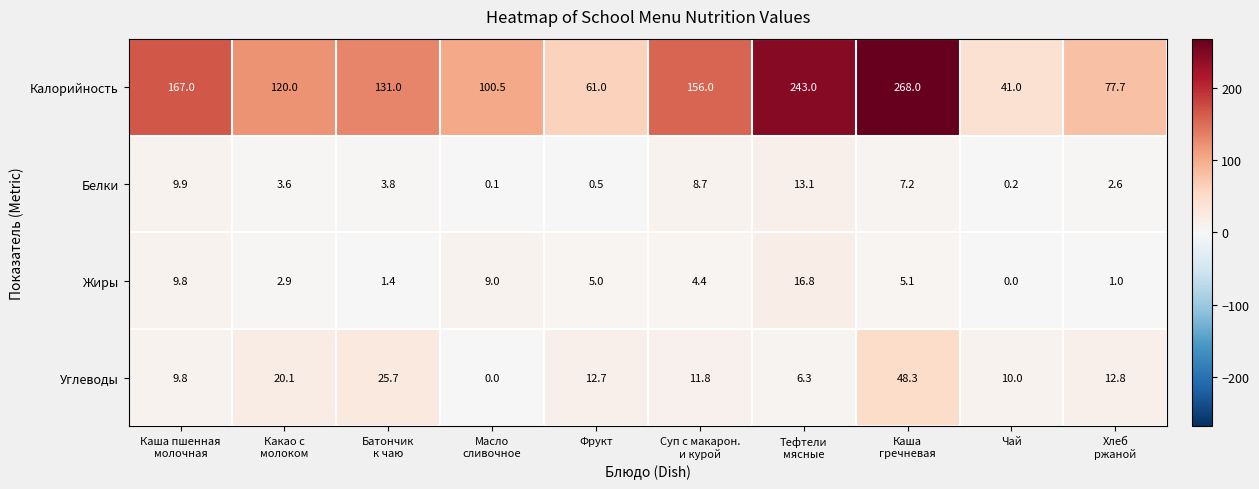

Count the number of data series in this chart.

4